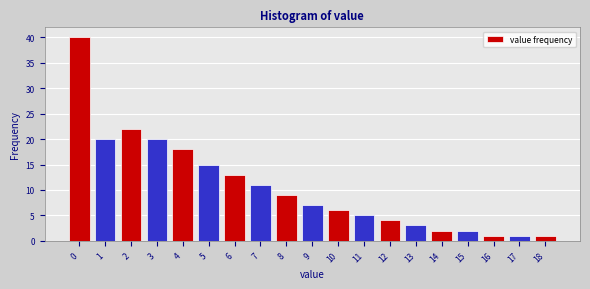

Reading left to right, transcribe this chart: for each bar, give the range it covers on the x-axis and its height. The values are not printed on the chart, so give them approximately, as read against the axis.

-0.5 to 0.5: 40
0.5 to 1.5: 20
1.5 to 2.5: 22
2.5 to 3.5: 20
3.5 to 4.5: 18
4.5 to 5.5: 15
5.5 to 6.5: 13
6.5 to 7.5: 11
7.5 to 8.5: 9
8.5 to 9.5: 7
9.5 to 10.5: 6
10.5 to 11.5: 5
11.5 to 12.5: 4
12.5 to 13.5: 3
13.5 to 14.5: 2
14.5 to 15.5: 2
15.5 to 16.5: 1
16.5 to 17.5: 1
17.5 to 18.5: 1